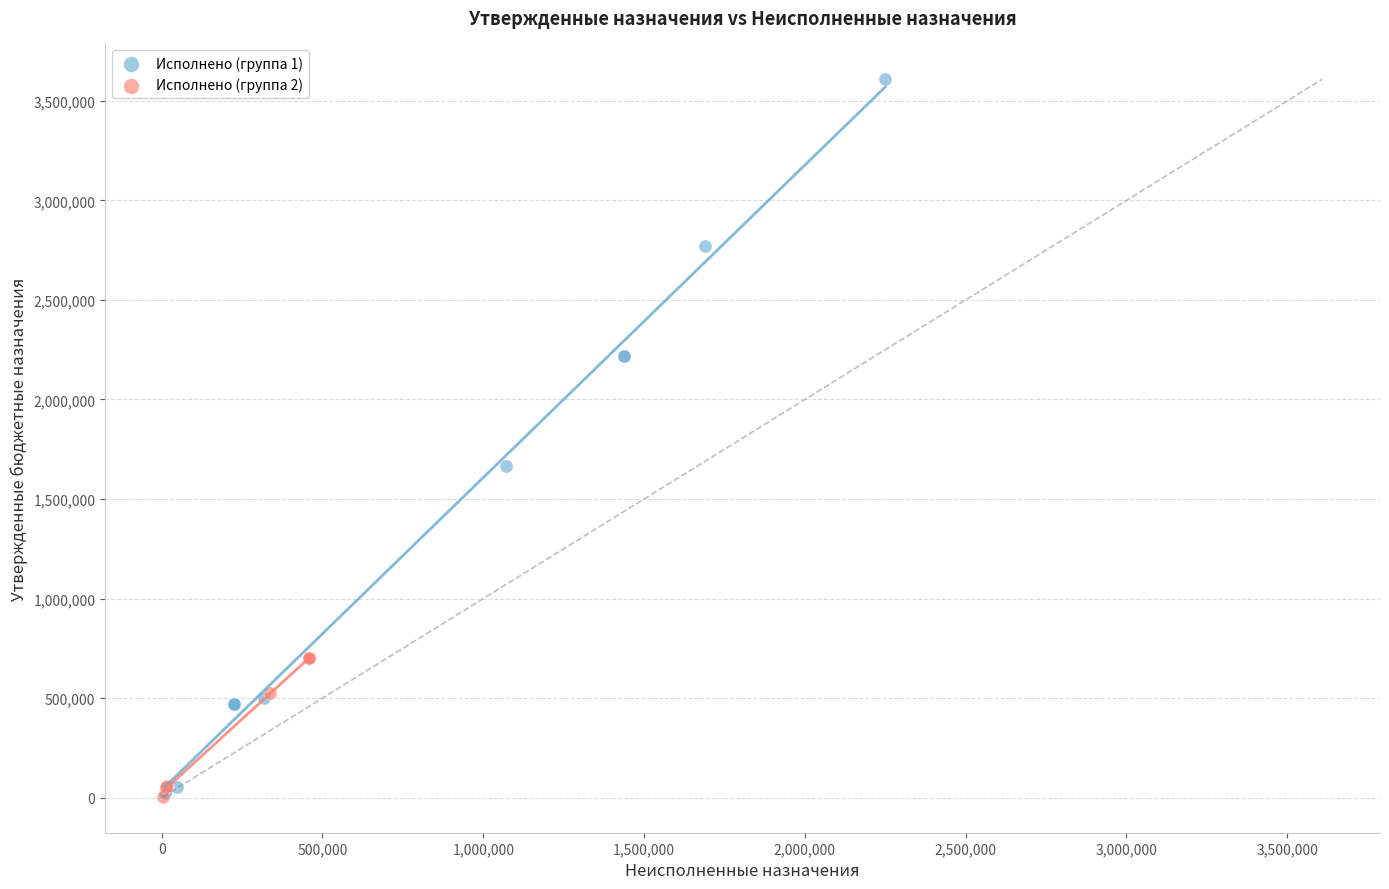

Which series has the largest Y range (max minus min)?

Исполнено (группа 1)